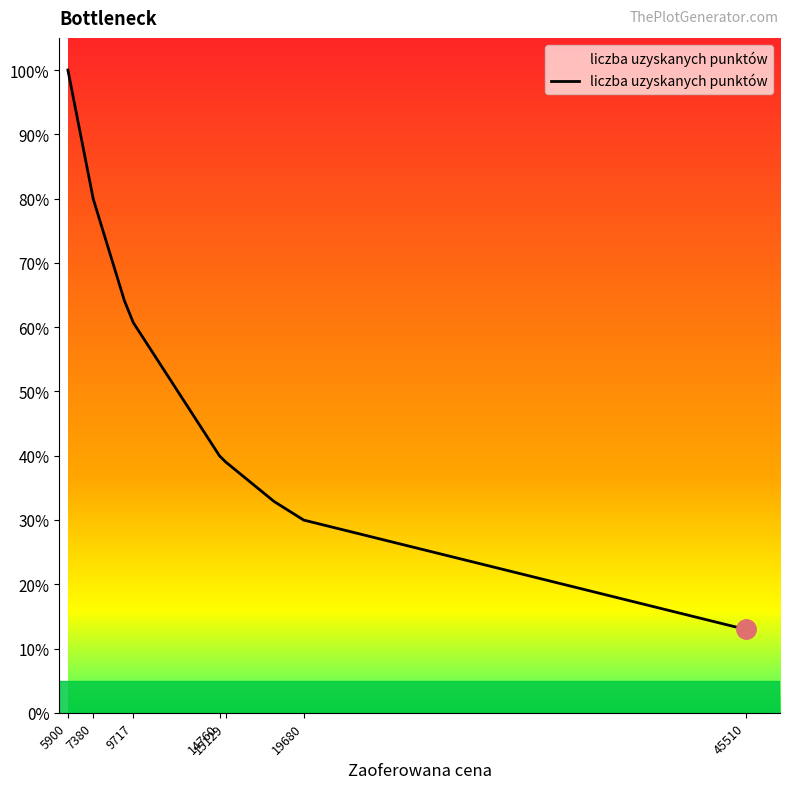

How many lines are shown in the chart?

1